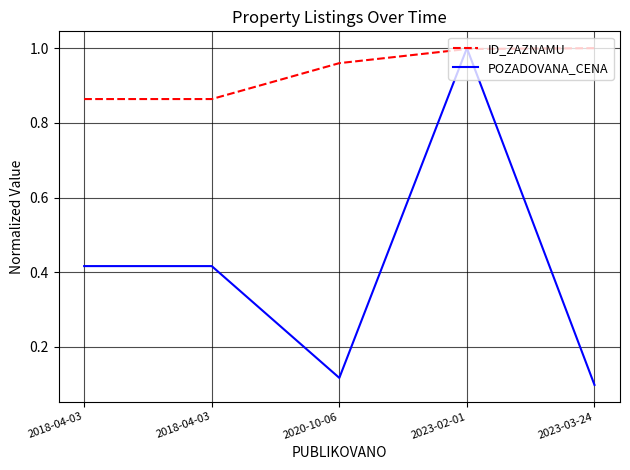

The value of POZADOVANA_CENA at 2020-10-06 is 0.2. True or false?

False